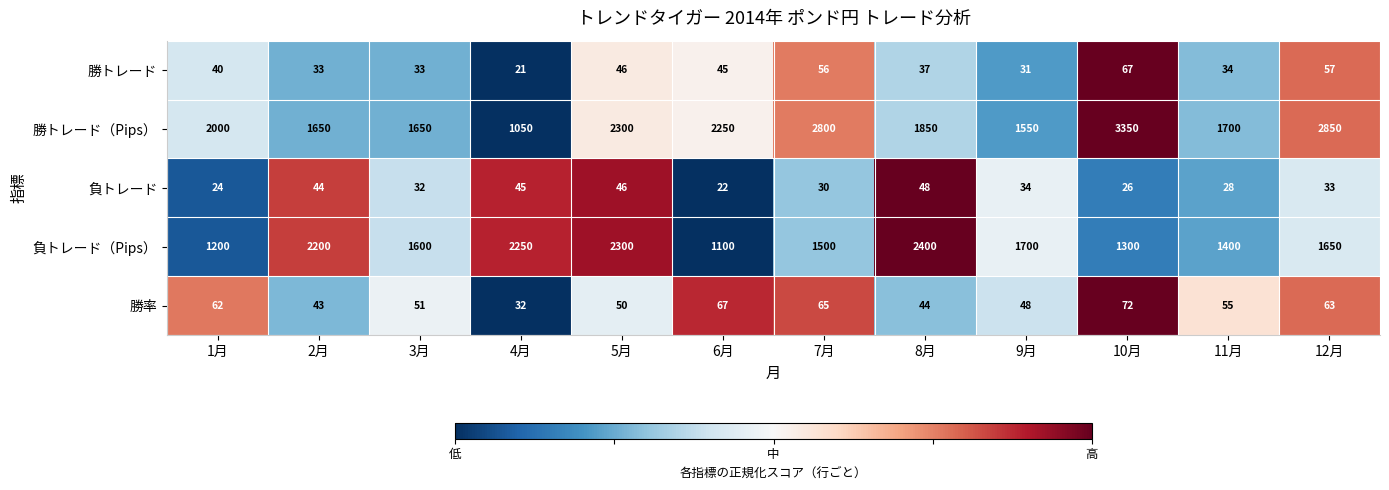

At which category is the sum across all series the highest?

10月